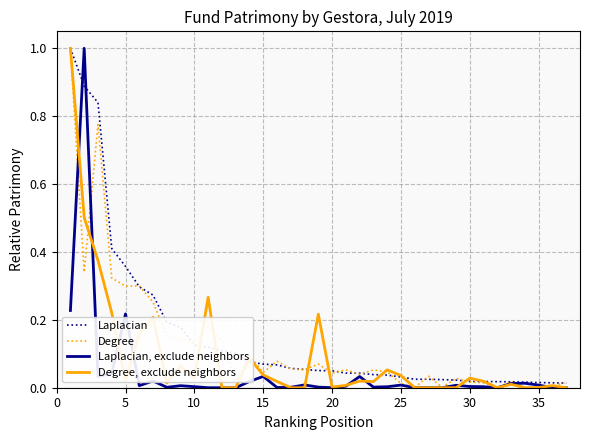

Rank the series by their average value, from highest to lowest.

Laplacian, Degree, Degree, exclude neighbors, Laplacian, exclude neighbors